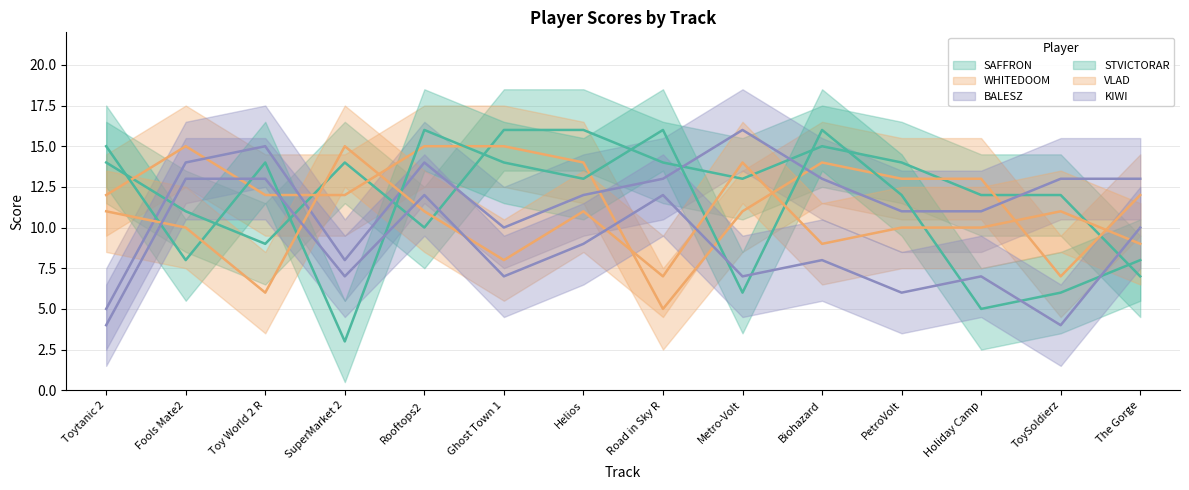

What position from the right is PetroVolt?

4